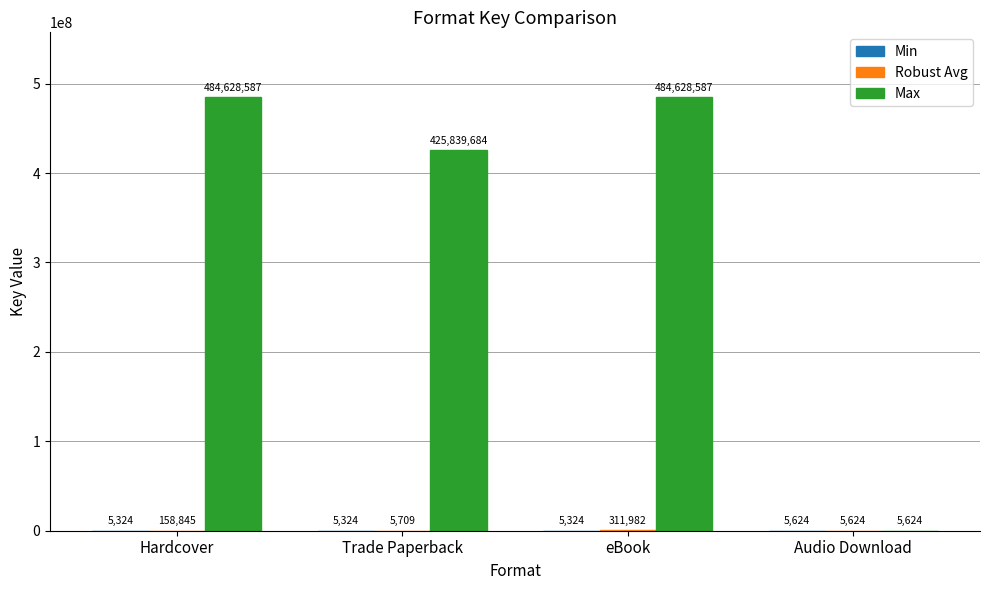

What is the maximum value shown in the chart?

484628587